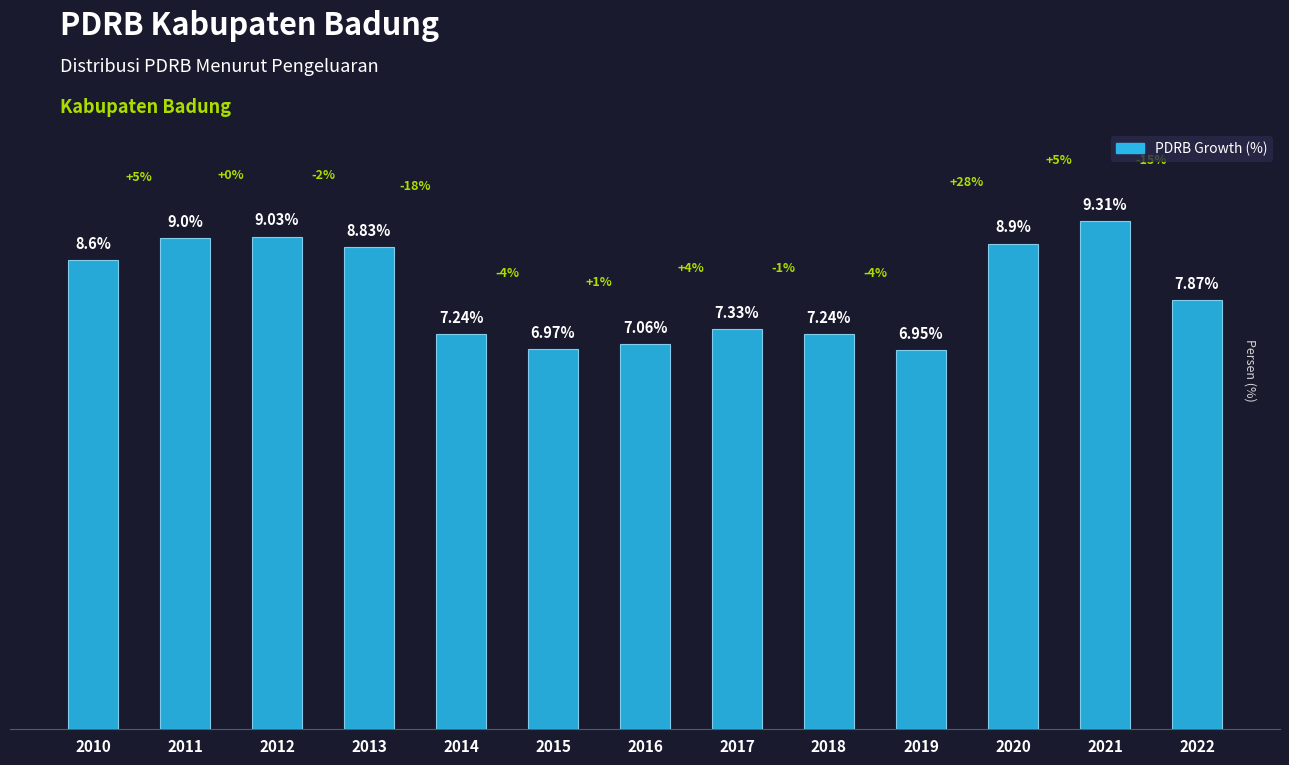

What is the sum of all values?

104.3